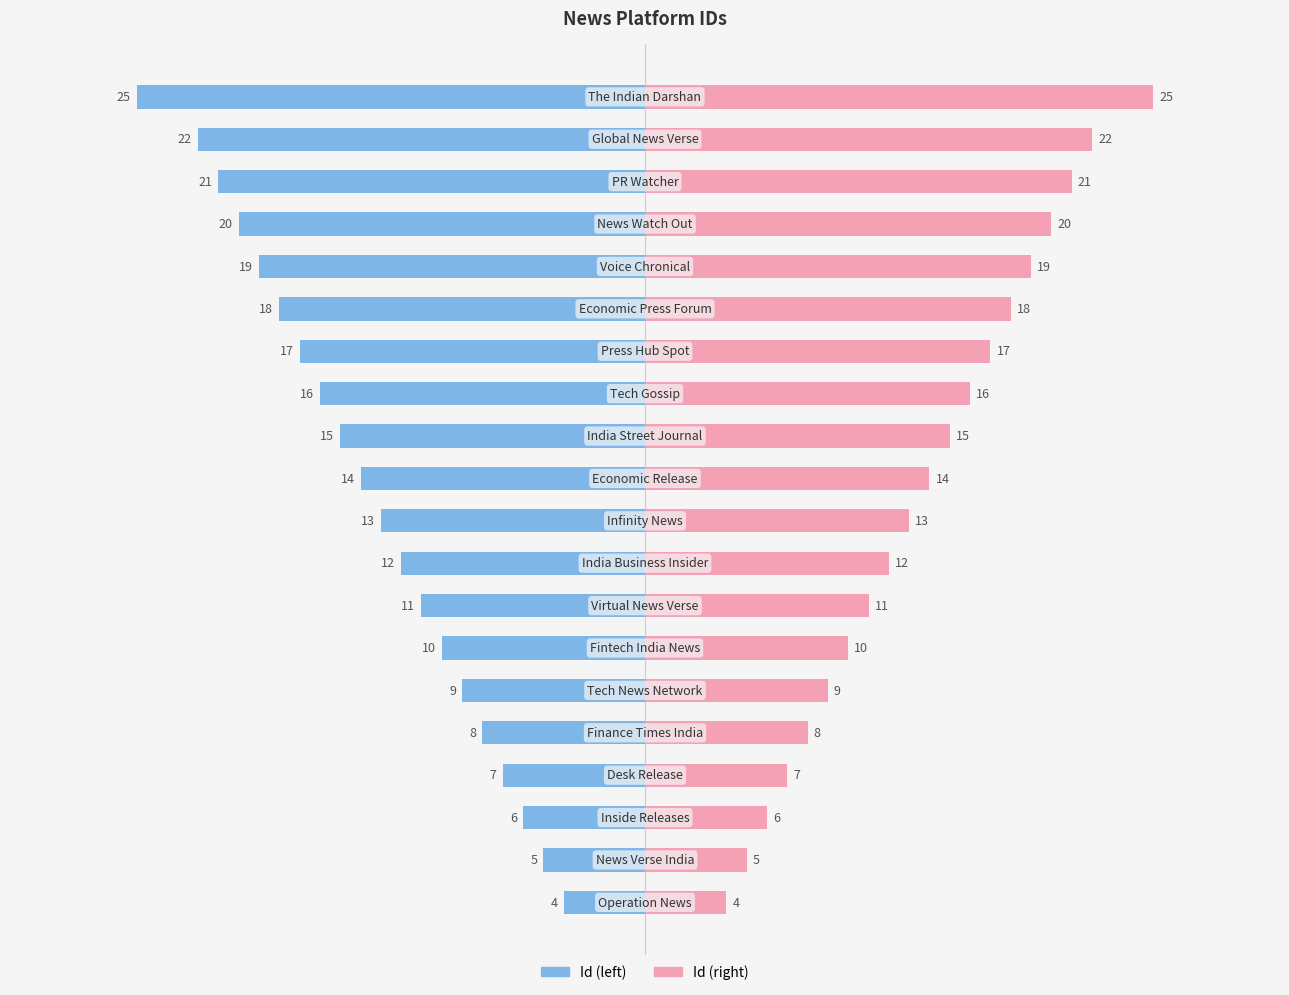

Is it true that Id (left) equals -13 at 0?

False